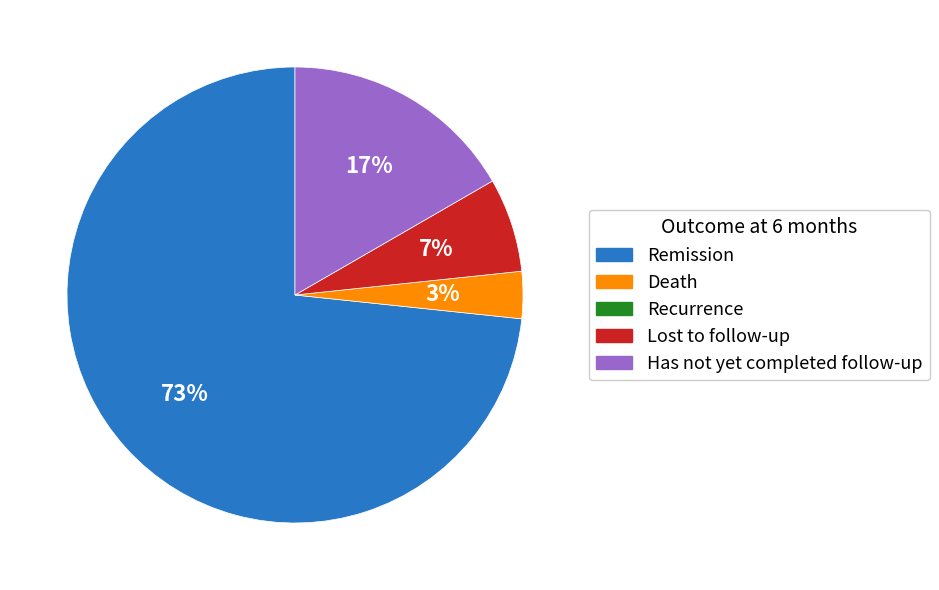

Which category accounts for the majority?

Remission